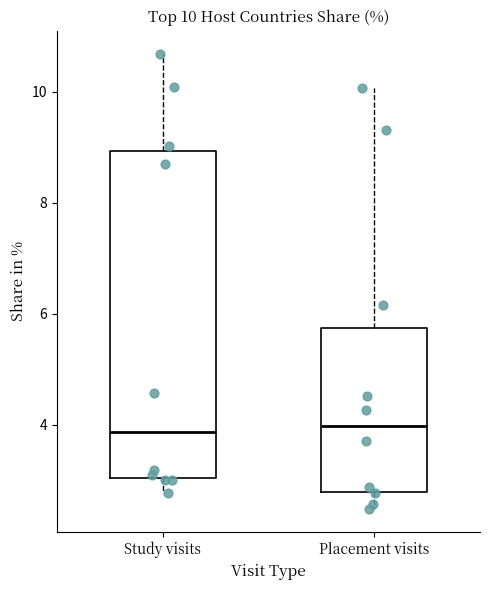

Comparing the boxes themselves (not the whiskers), which one is the tallest?

Study visits